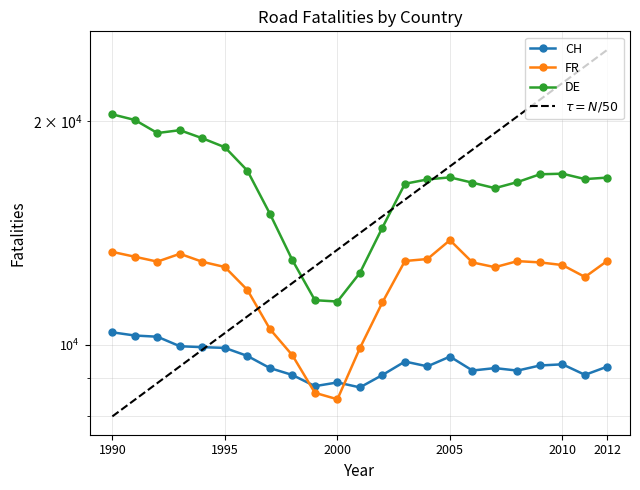

At how many categories does at least one series exceed 20071?

2